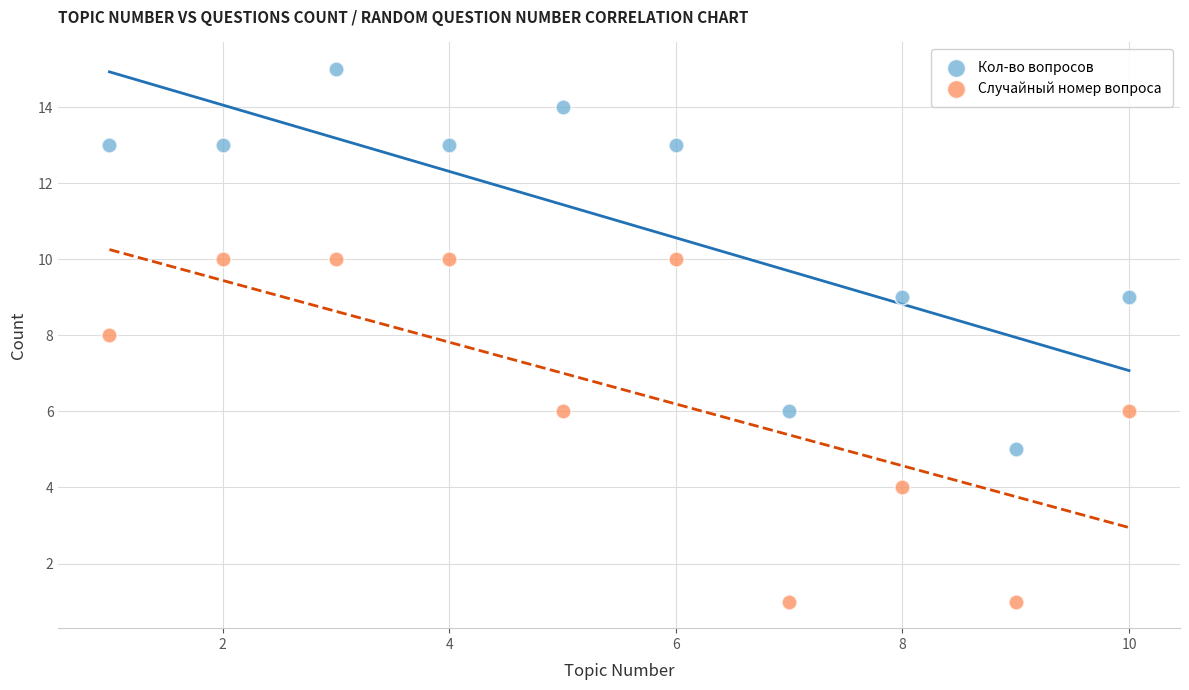

What are all the series names shown in the legend?

Кол-во вопросов, Случайный номер вопроса